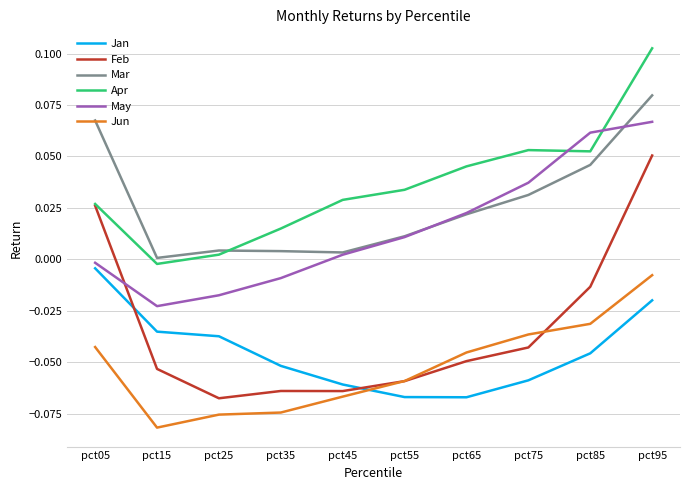

Which category has the lowest value across all series?

pct15